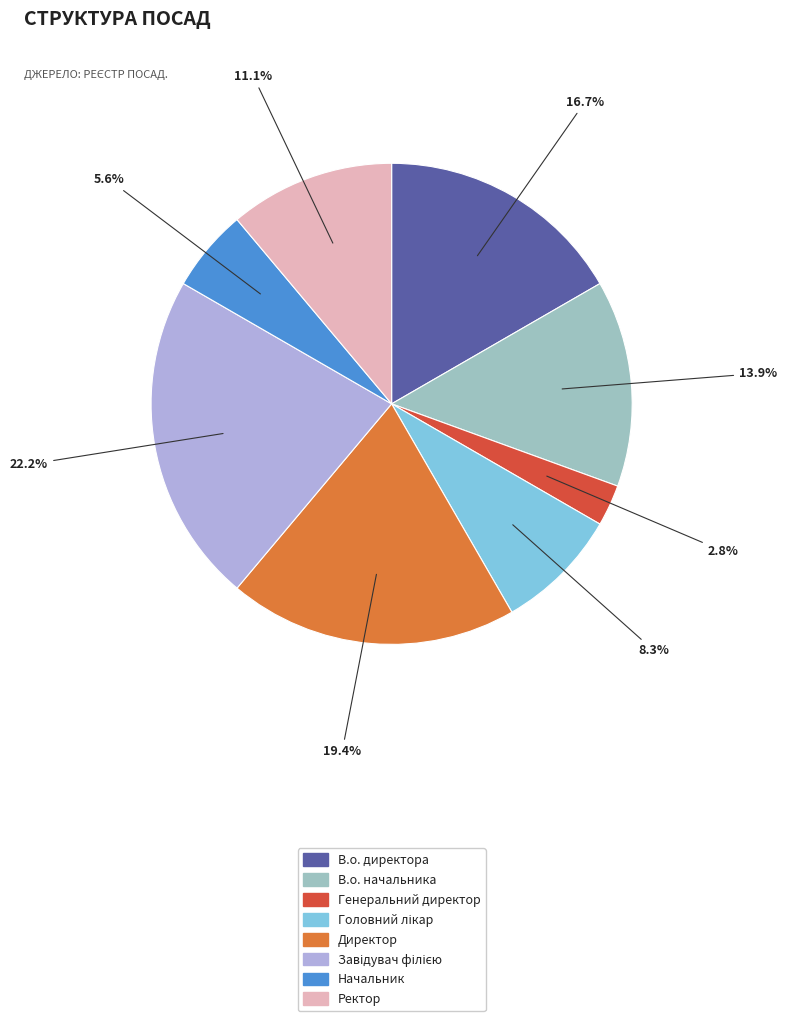

Combined, do В.о. директора and Начальник account for over 50%?

No